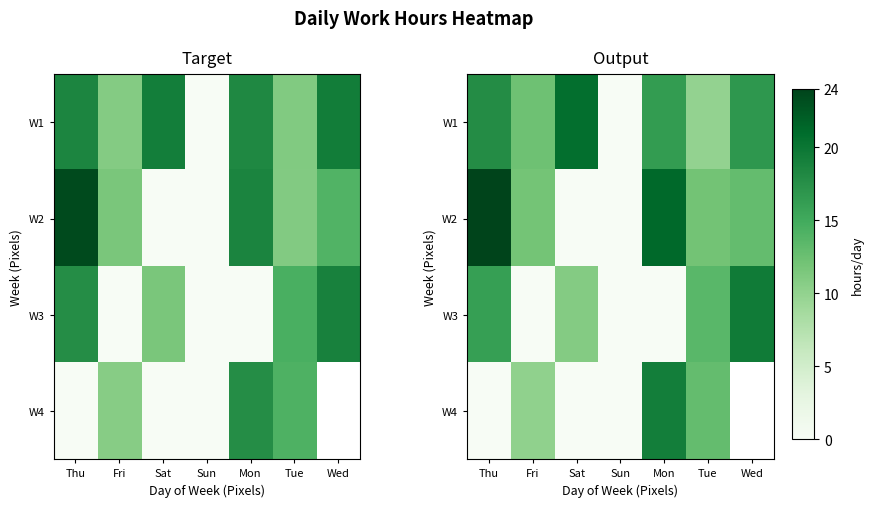

True or false: W4 has a value of 0.0 at Sun.

True